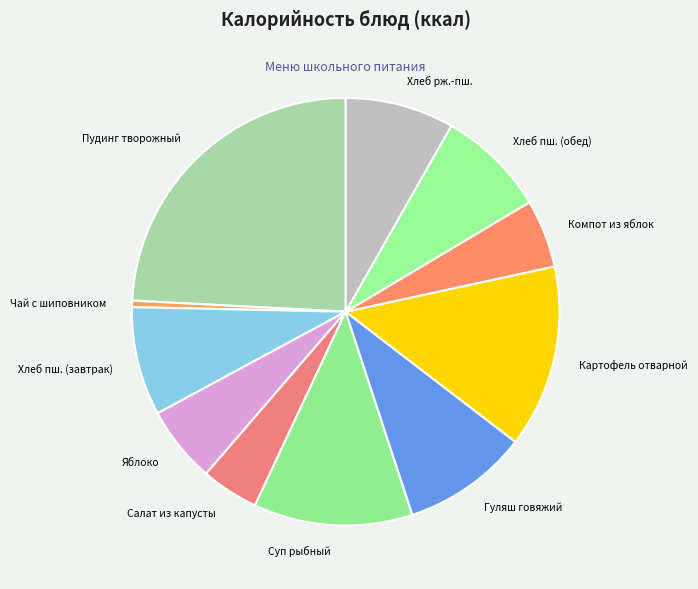

Rank the categories by value from lowest to highest.

Чай с шиповником, Салат из капусты с морковью, Компот из яблок, Яблоко, Хлеб пшеничный (завтрак), Хлеб пшеничный (обед), Хлеб ржано-пшеничный, Гуляш из говядины, Суп рыбный, Картофель отварной, Пудинг из творога с ванильным соусом